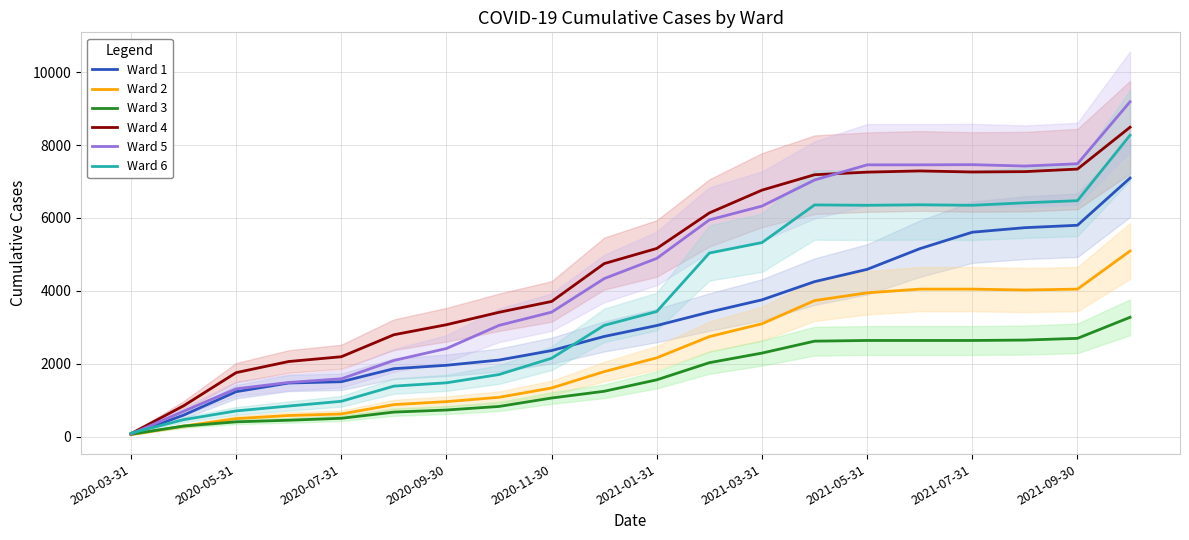

True or false: Ward 3 has a value of 3800 at 17.

False